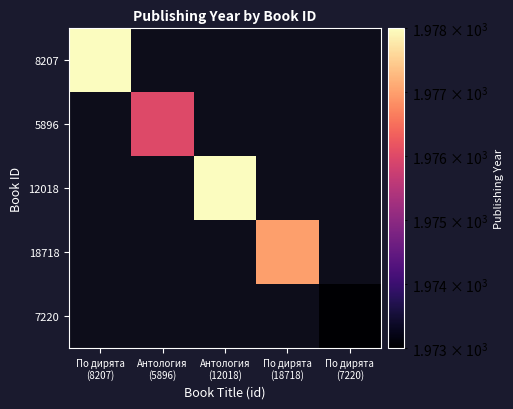

At which category does the chart reach its peak across all series?

По дирята
(8207)